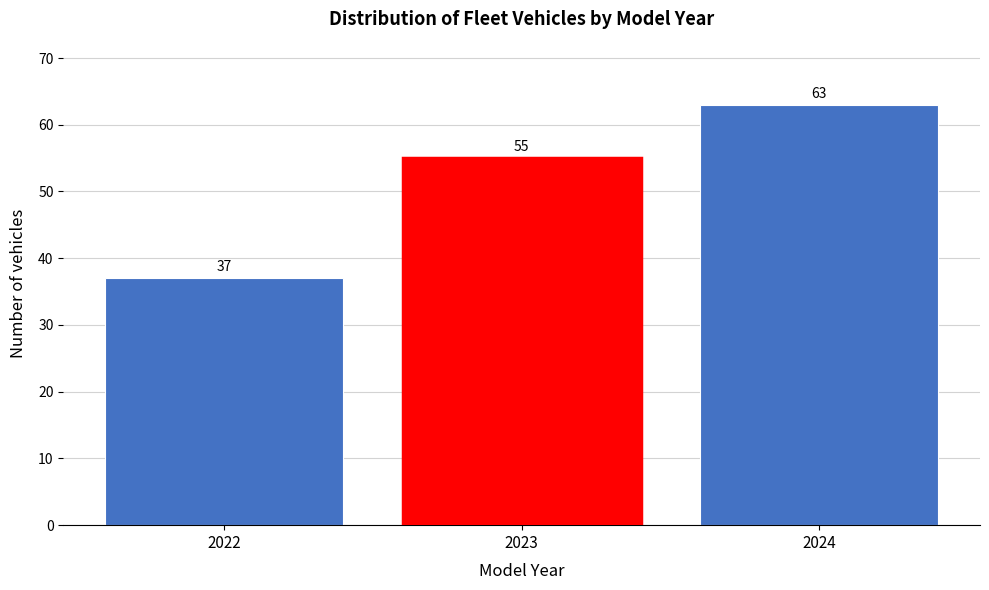

Reading left to right, what are all the values shown in this chart?

37	55	63